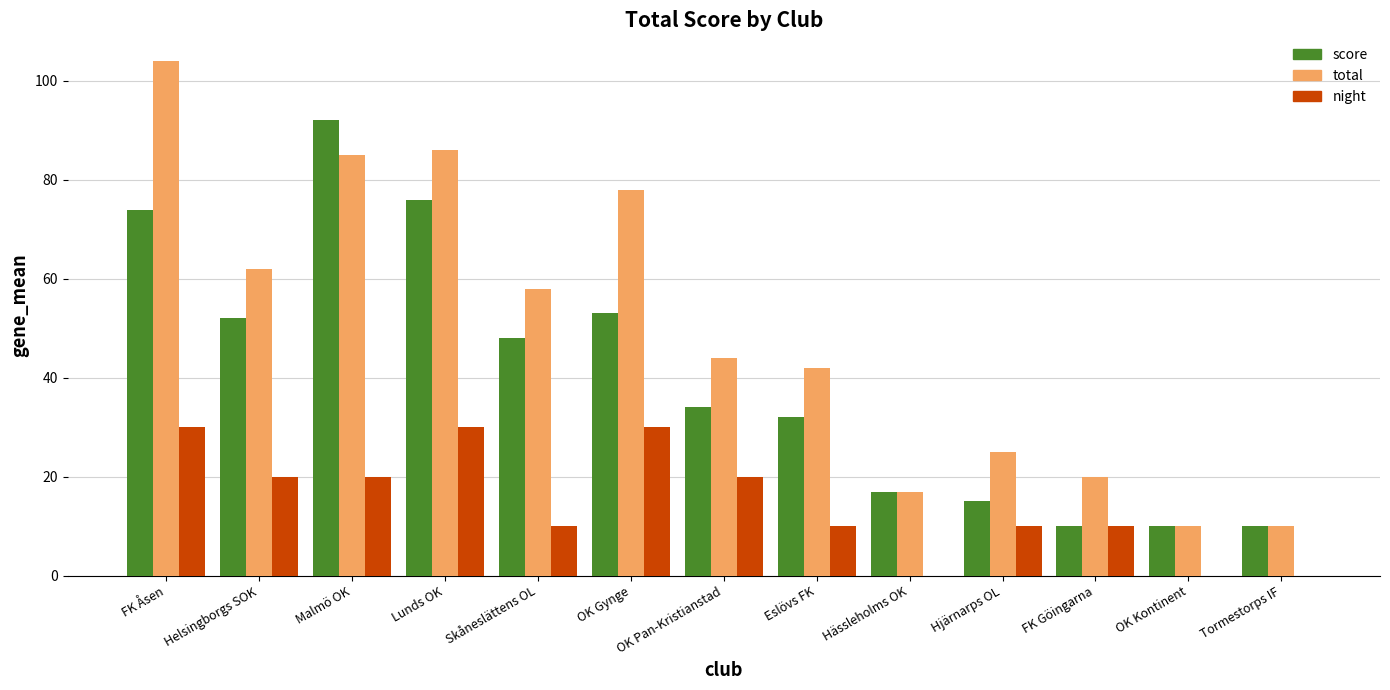

Reading left to right, list all the values displayed in this chart.

score: FK Åsen=74	Helsingborgs SOK=52	Malmö OK=92	Lunds OK=76	Skåneslättens OL=48	OK Gynge=53	OK Pan-Kristianstad=34	Eslövs FK=32	Hässleholms OK=17	Hjärnarps OL=15	FK Göingarna=10	OK Kontinent=10	Tormestorps IF=10
total: FK Åsen=104	Helsingborgs SOK=62	Malmö OK=85	Lunds OK=86	Skåneslättens OL=58	OK Gynge=78	OK Pan-Kristianstad=44	Eslövs FK=42	Hässleholms OK=17	Hjärnarps OL=25	FK Göingarna=20	OK Kontinent=10	Tormestorps IF=10
night: FK Åsen=30	Helsingborgs SOK=20	Malmö OK=20	Lunds OK=30	Skåneslättens OL=10	OK Gynge=30	OK Pan-Kristianstad=20	Eslövs FK=10	Hässleholms OK=0	Hjärnarps OL=10	FK Göingarna=10	OK Kontinent=0	Tormestorps IF=0